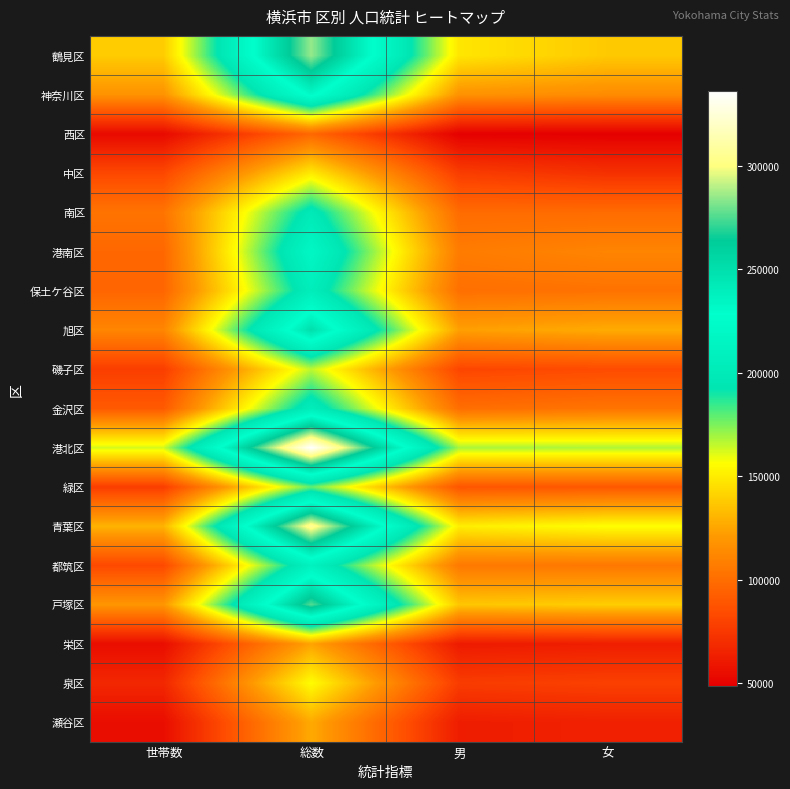

Which has a higher value, 男 or 世帯数?

男